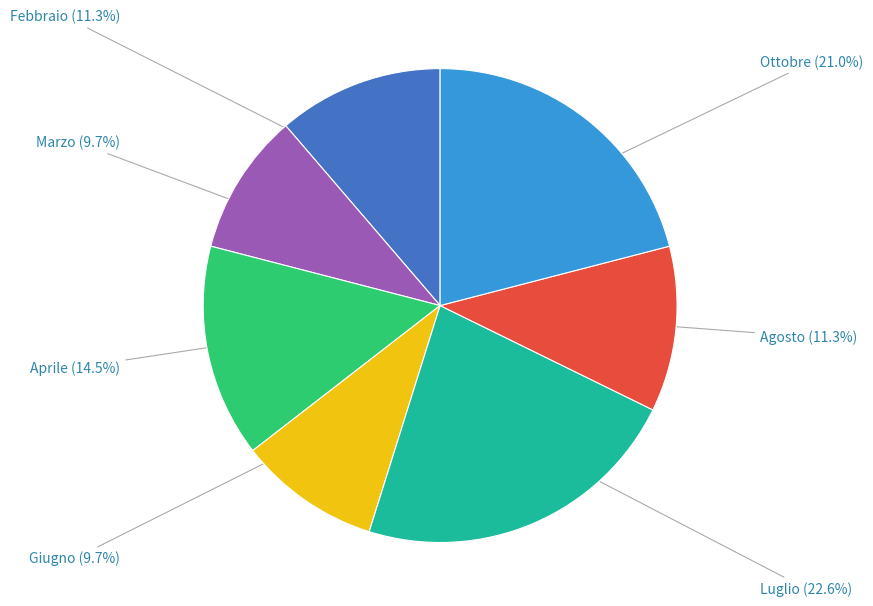

Is there any slice that represents more than half of the pie?

No